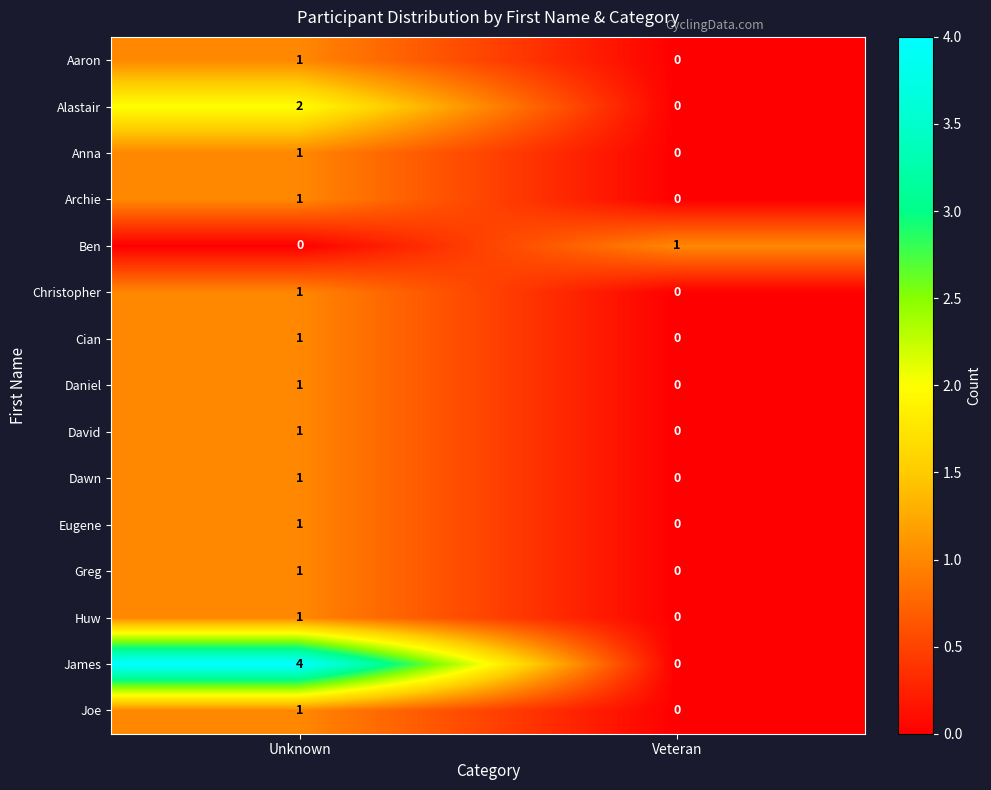

At which category is the sum across all series the highest?

Unknown